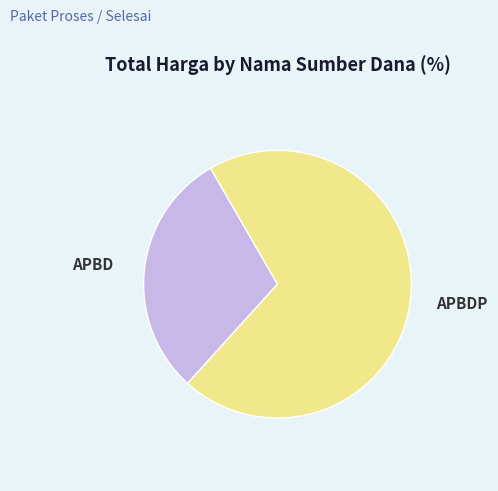

Is there any slice that represents more than half of the pie?

Yes